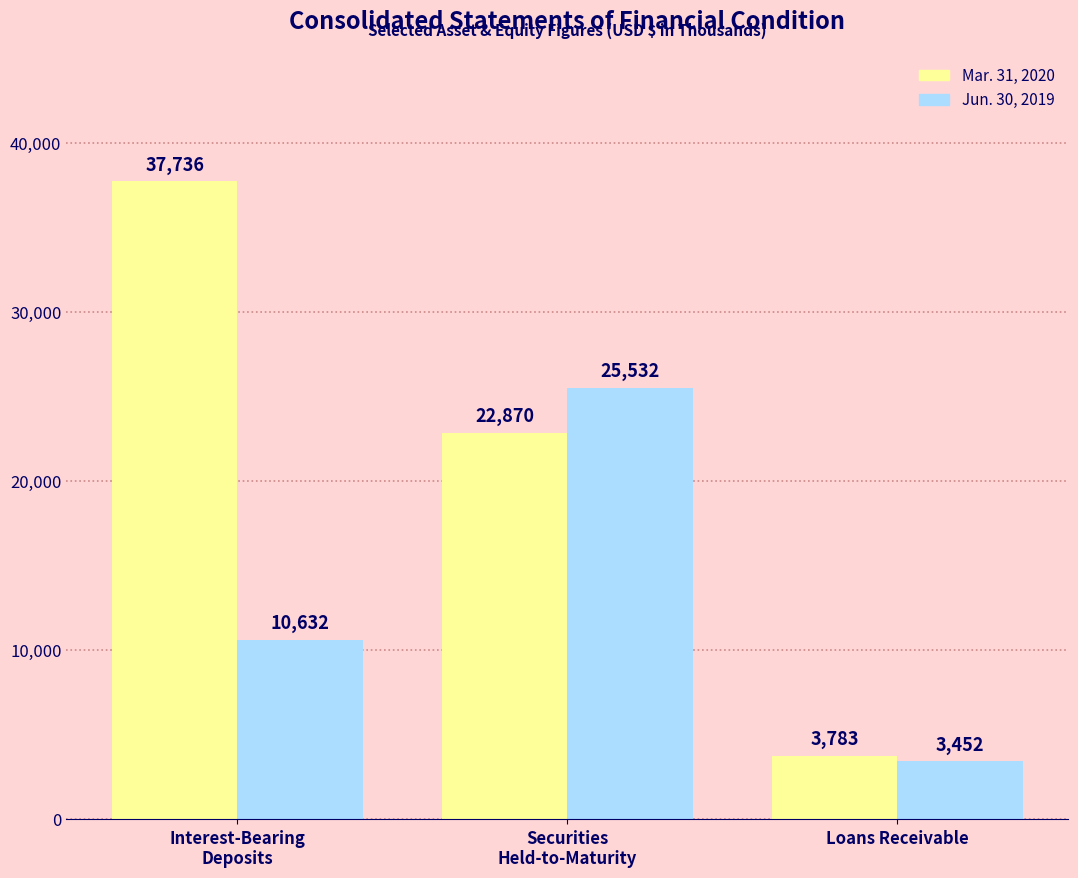

Is it true that Mar. 31, 2020 equals 22870 at Securities
Held-to-Maturity?

True